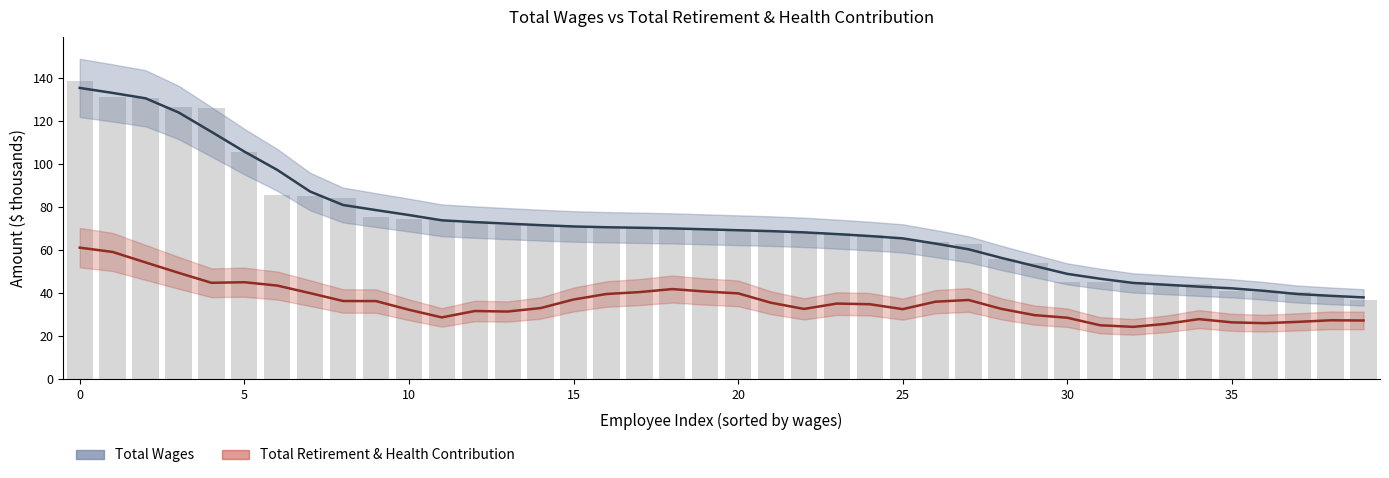

The chart shows a value of 21.2 at 38. True or false?

False